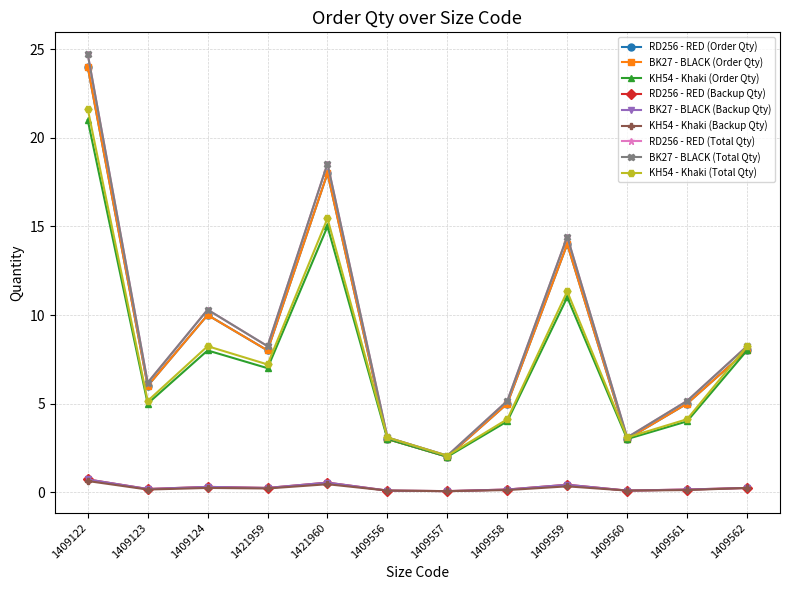

Is this an area chart (filled region under the line)?

No